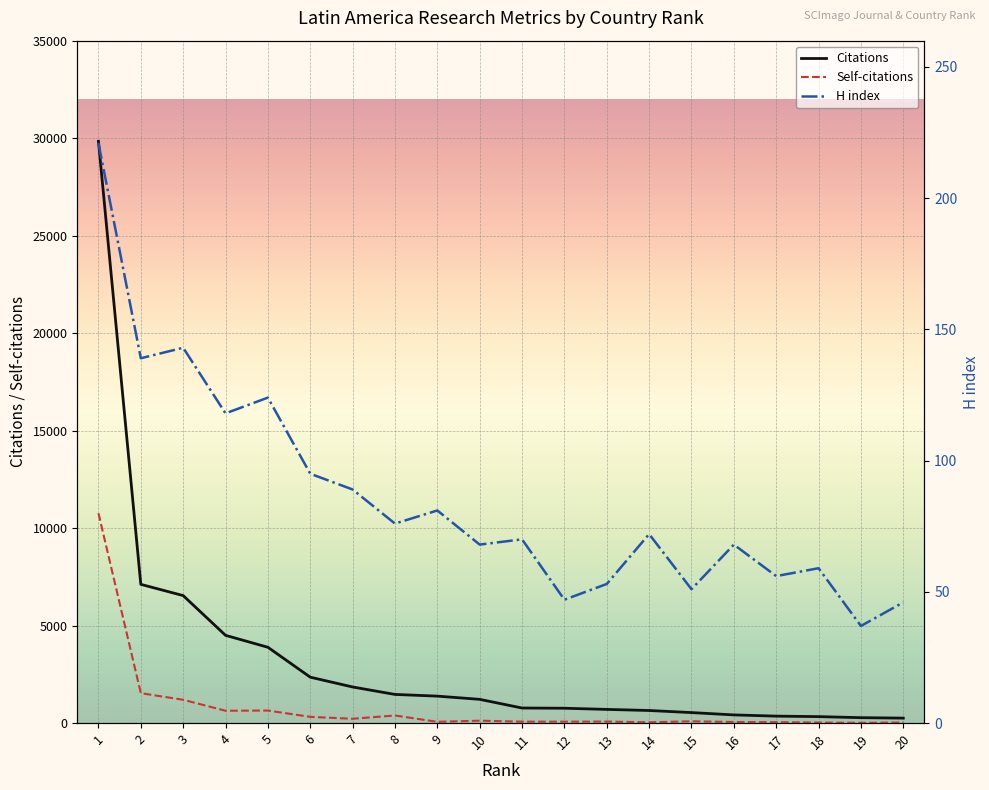

What value does the Self-citations series have at 15?

91